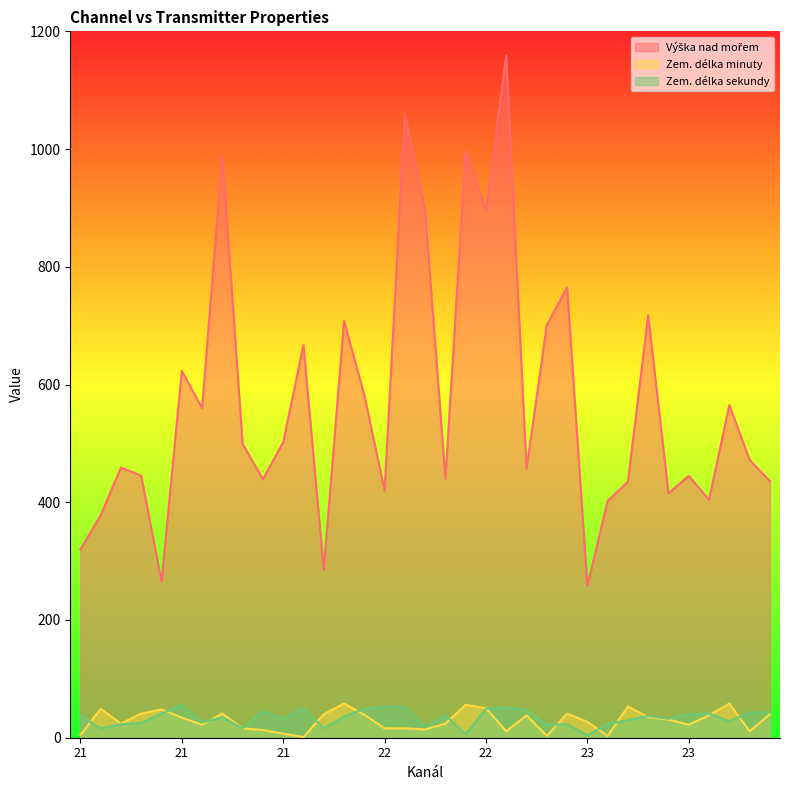

Is it true that Zem. délka sekundy equals 38 at 22?

False